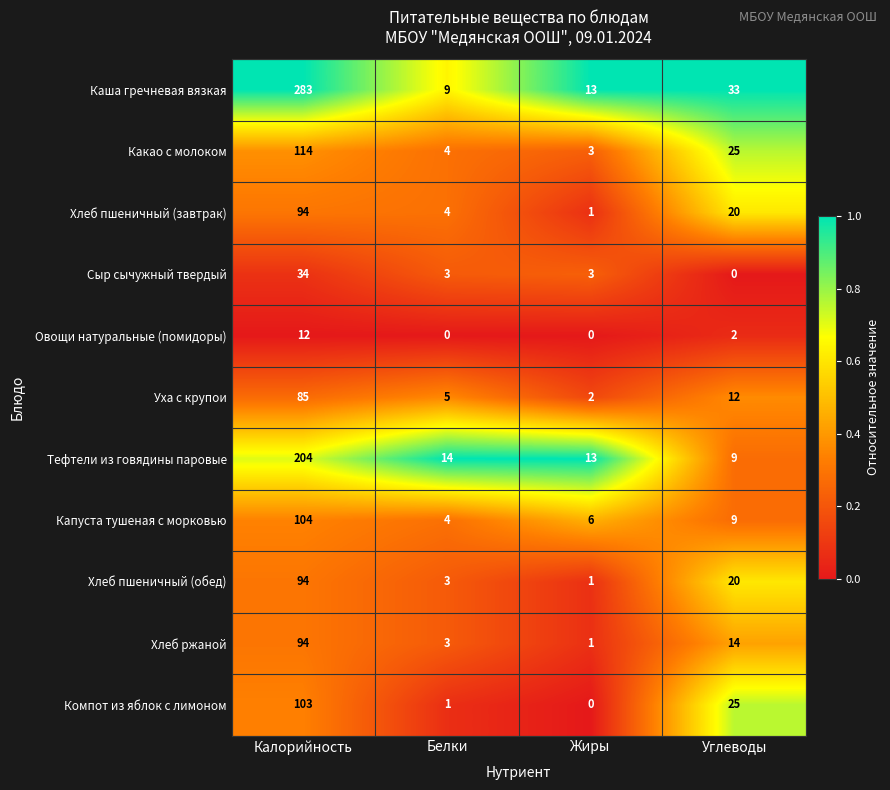

At which category does the chart reach its peak across all series?

Калорийность